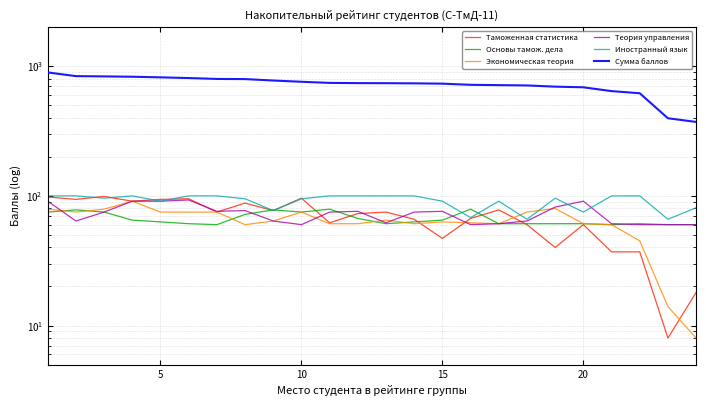

At how many categories does at least one series exceed 364?

24